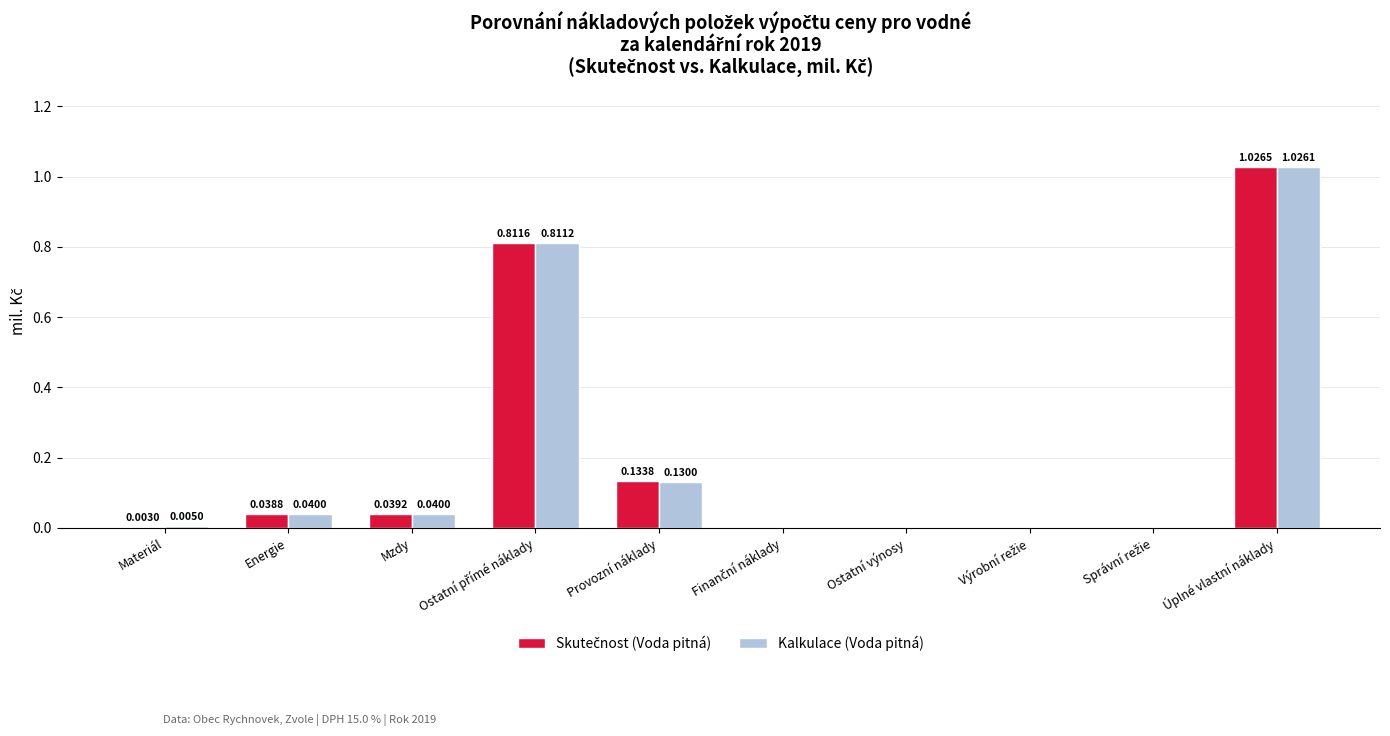

Which category has the highest value in the Kalkulace (Voda pitná) series?

Úplné vlastní náklady